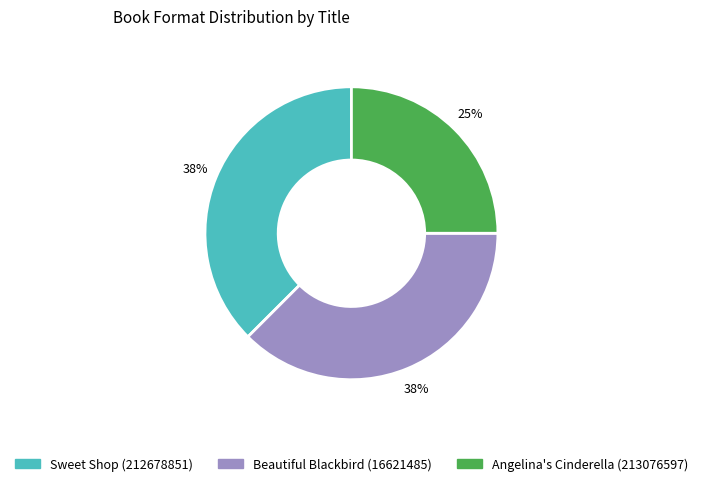

Approximately how many times larger is the value at Sweet Shop (212678851) compared to Angelina's Cinderella (213076597)?

1.5